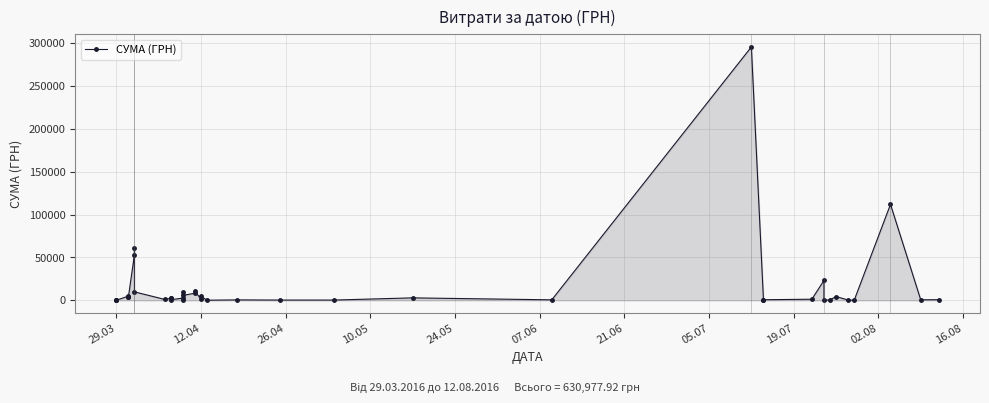

What is the average value?

15774.4